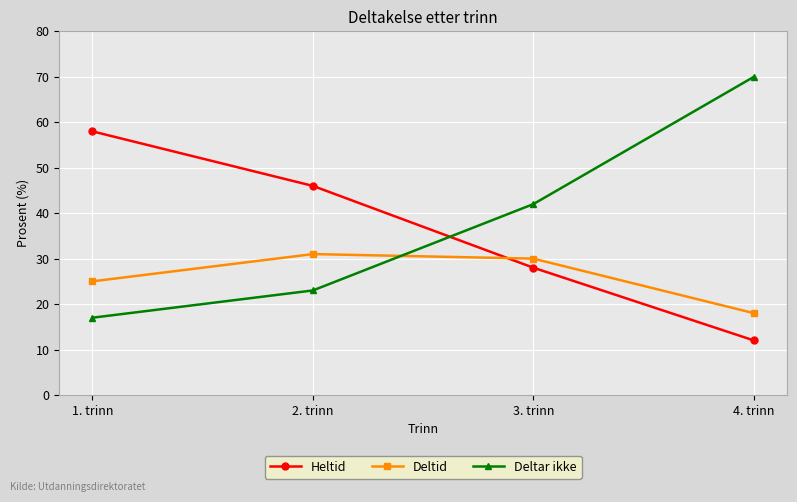

What value does the Deltar ikke series have at 3. trinn?

42